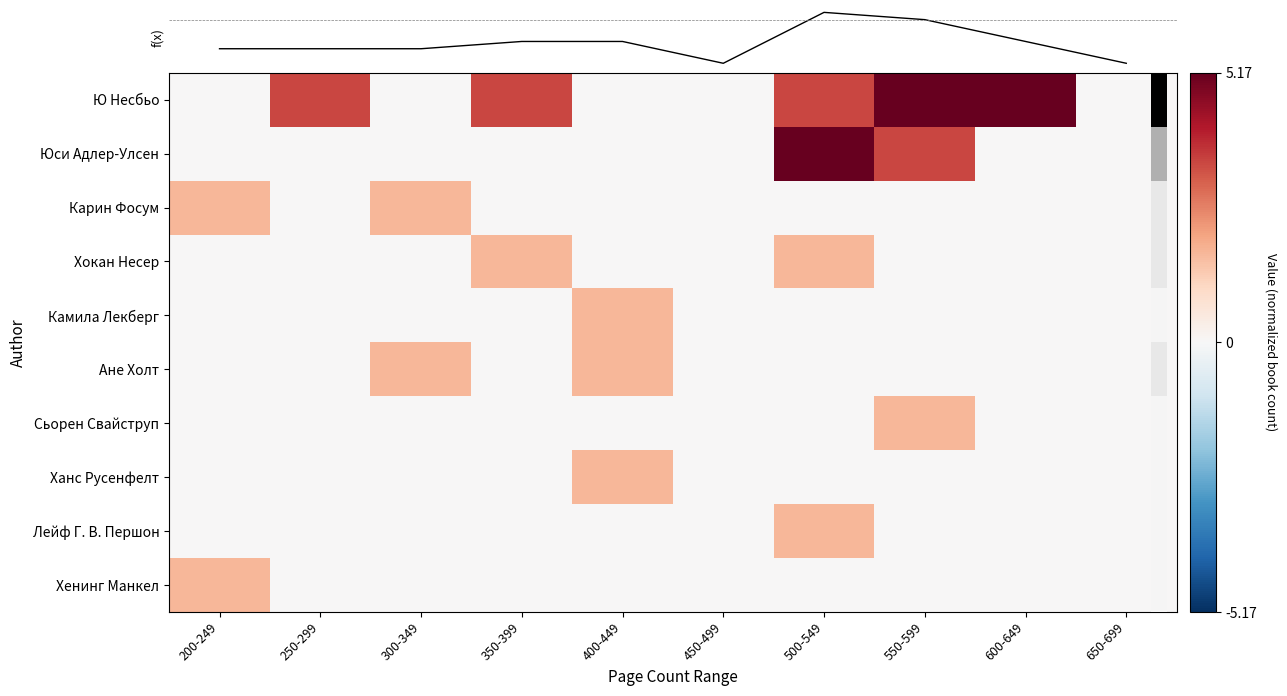

How many Сьорен Свайструп values are between 0 and 1?

9